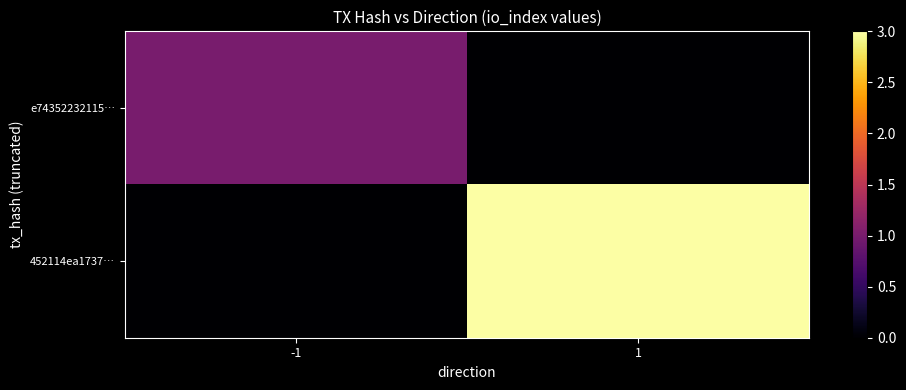

What is the total value across all series at 1?

3